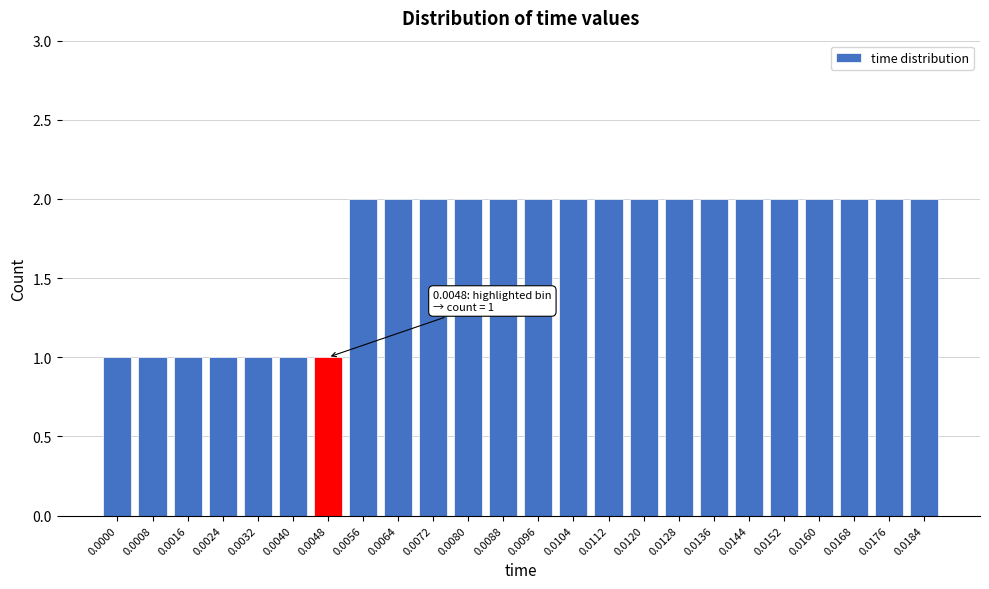

Reading left to right, what are all the values shown in this chart?

1	1	1	1	1	1	1	2	2	2	2	2	2	2	2	2	2	2	2	2	2	2	2	2